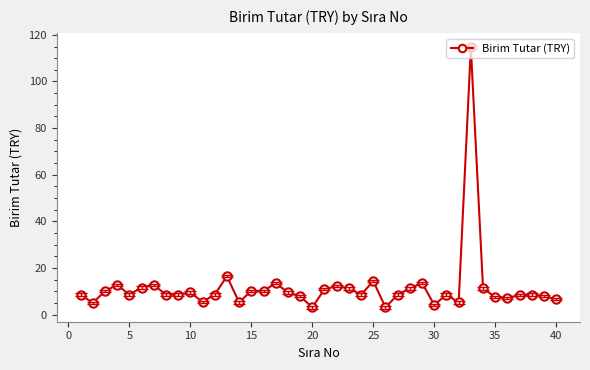

True or false: the data has more than 2 interior local peaks.

True